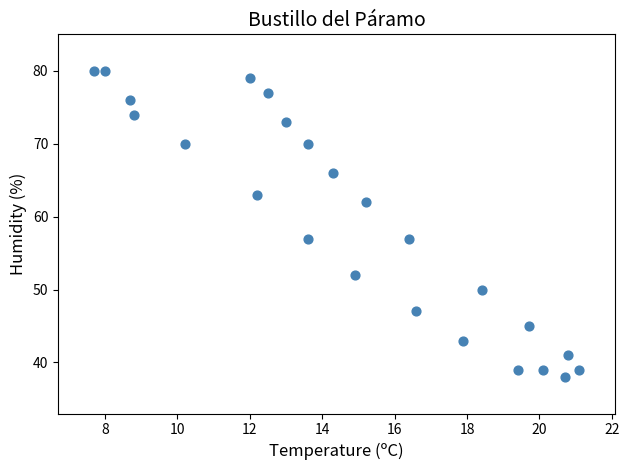

What is the range of Y values (max minus min)?

42